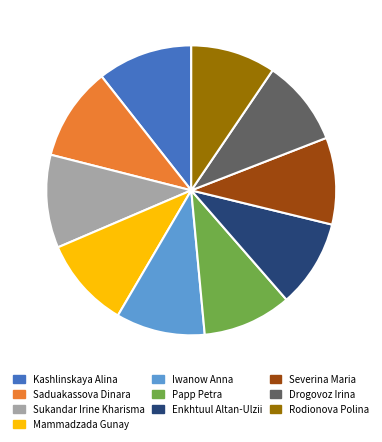

The Papp Petra slice represents 10% of the pie. True or false?

True